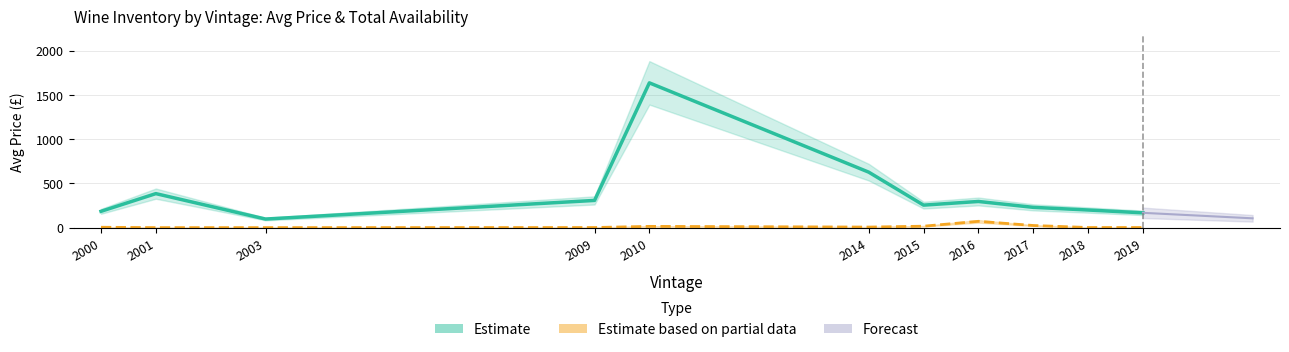

Reading left to right, extract all data points from this chart.

Avg Price: 185.0	385.0	97.7	308.2	1636.2	627.5	255.0	296.4	230.0	200.0	168.0
Total Availability: 5.0	1.0	1.0	2.0	15.0	7.0	17.0	72.0	25.0	2.0	2.0